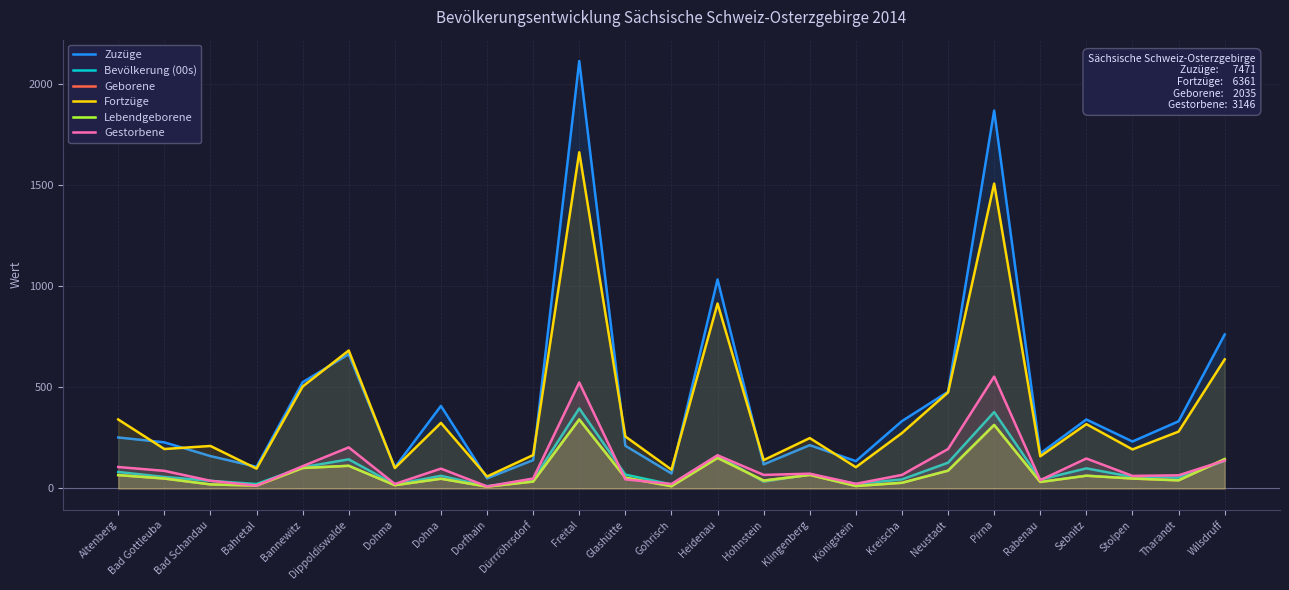

Rank the series at Dorfhain from highest to lowest value.

Fortzüge, Zuzüge, Bevölkerung (00s), Gestorbene, Geborene, Lebendgeborene